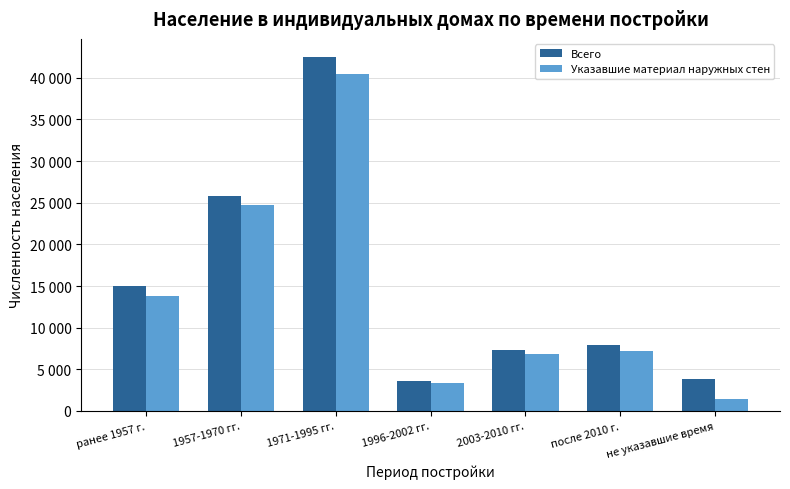

What is the total value across all series at ранее 1957 г.?

28848